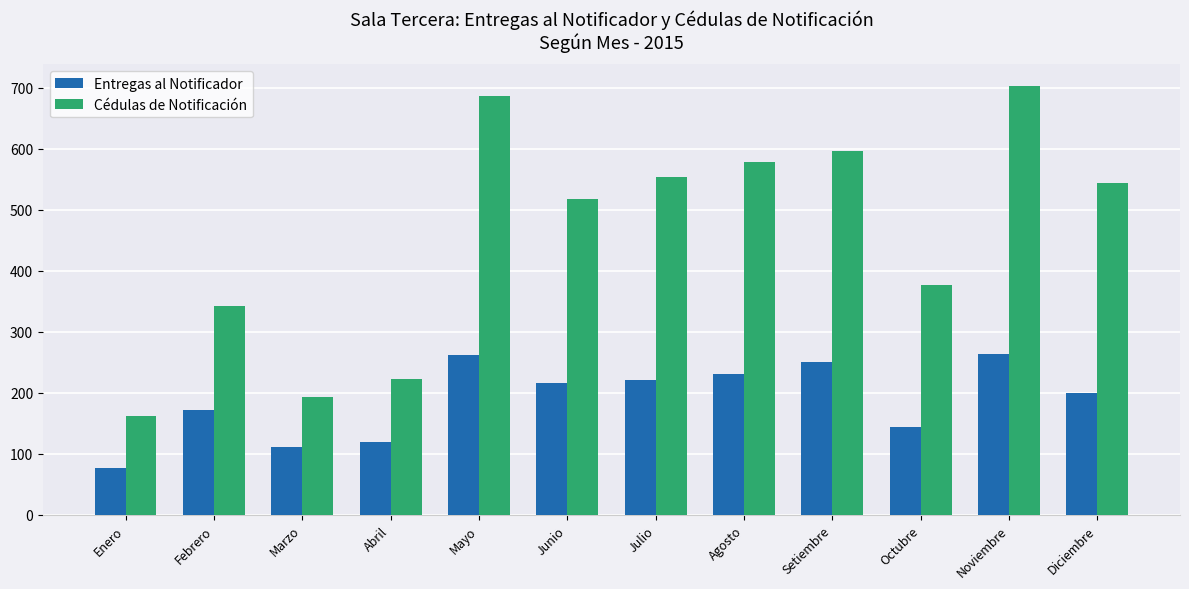

How many groups of bars are there?

12